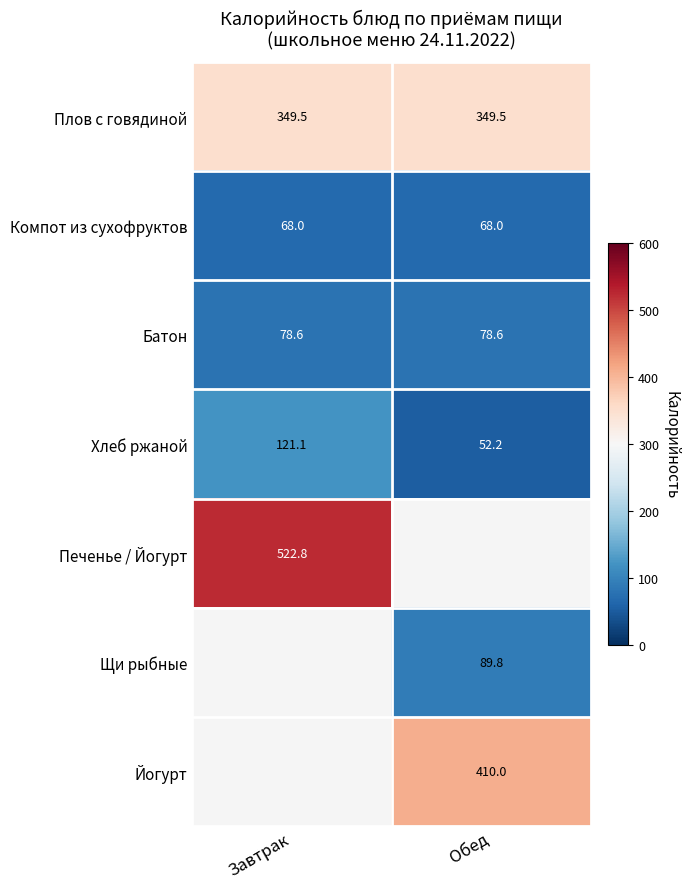

What is the greatest value displayed?

522.8